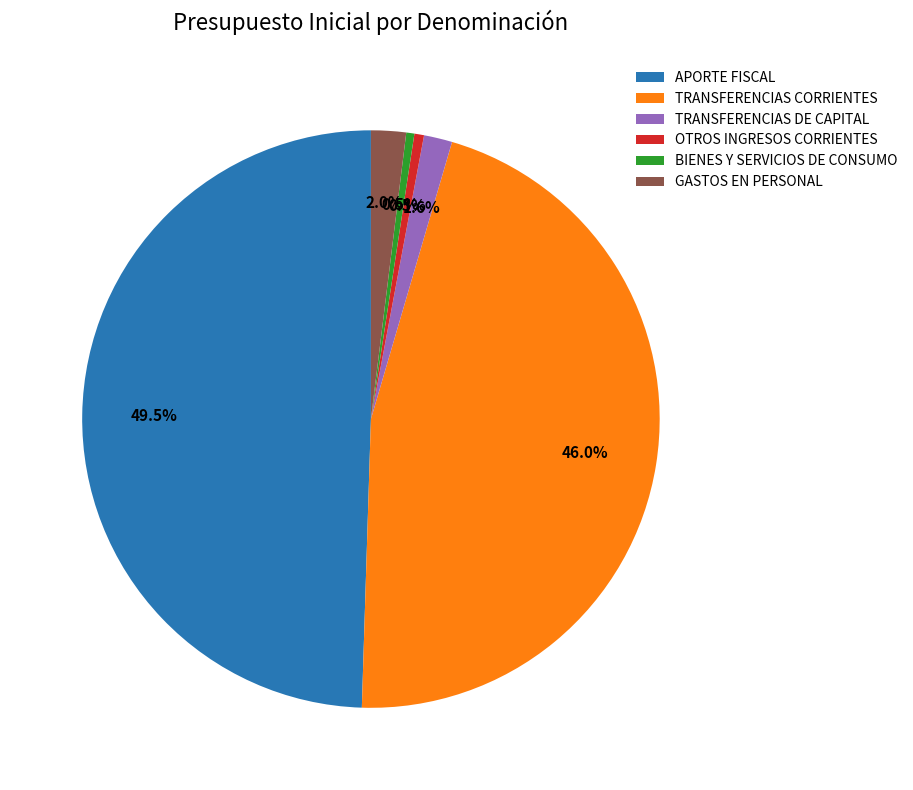

True or false: OTROS INGRESOS CORRIENTES accounts for 9% of the total.

False